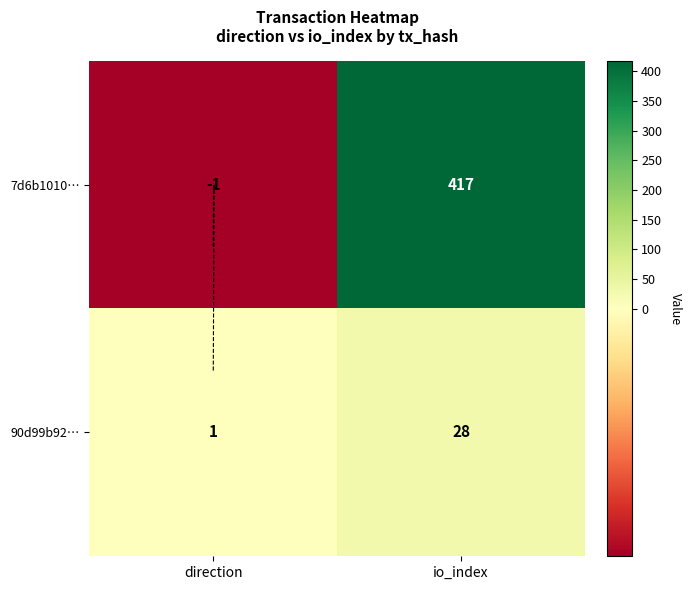

Which has a higher value, io_index or direction?

io_index